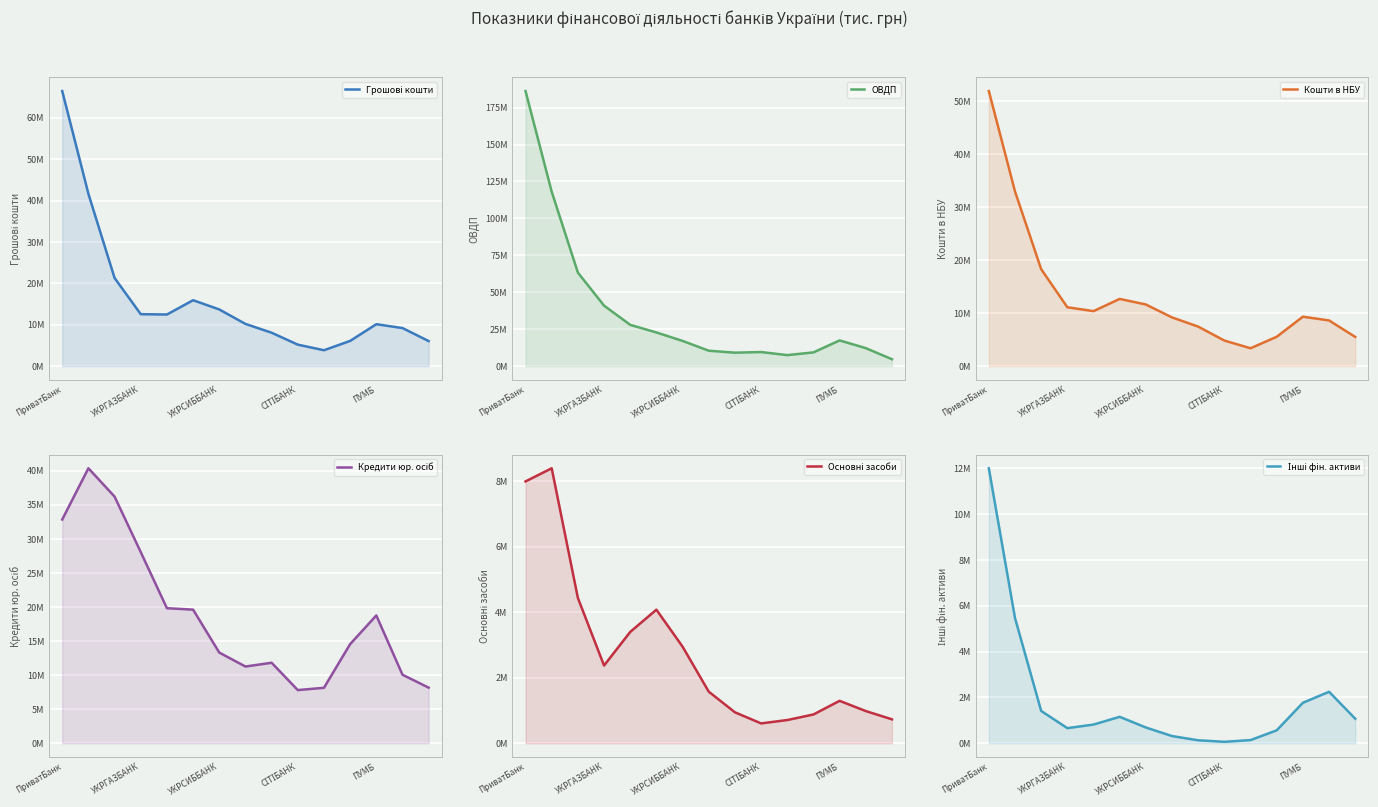

Rank the categories by Кошти в НБУ value from highest to lowest.

ПриватБанк, УКРГАЗБАНК, УКРСИББАНК, 5, 6, СІТІБАНК, ПУМБ, 12, 7, 13, 8, 11, 14, 9, 10